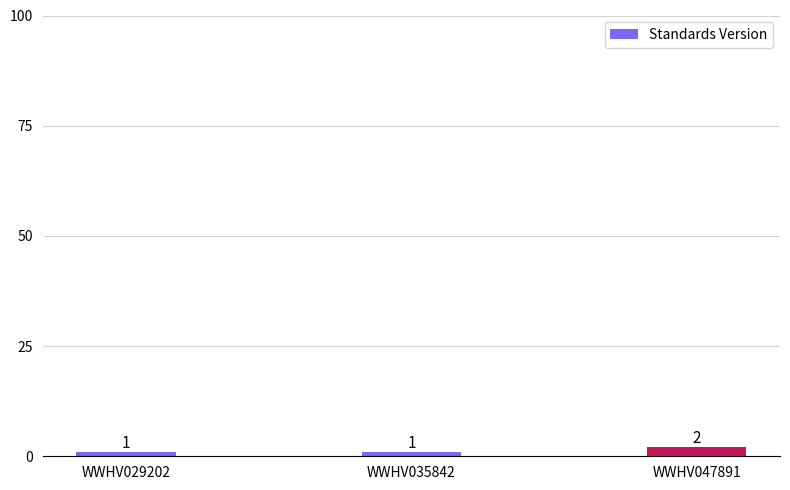

What is the value of the 2nd bar from the left?

1